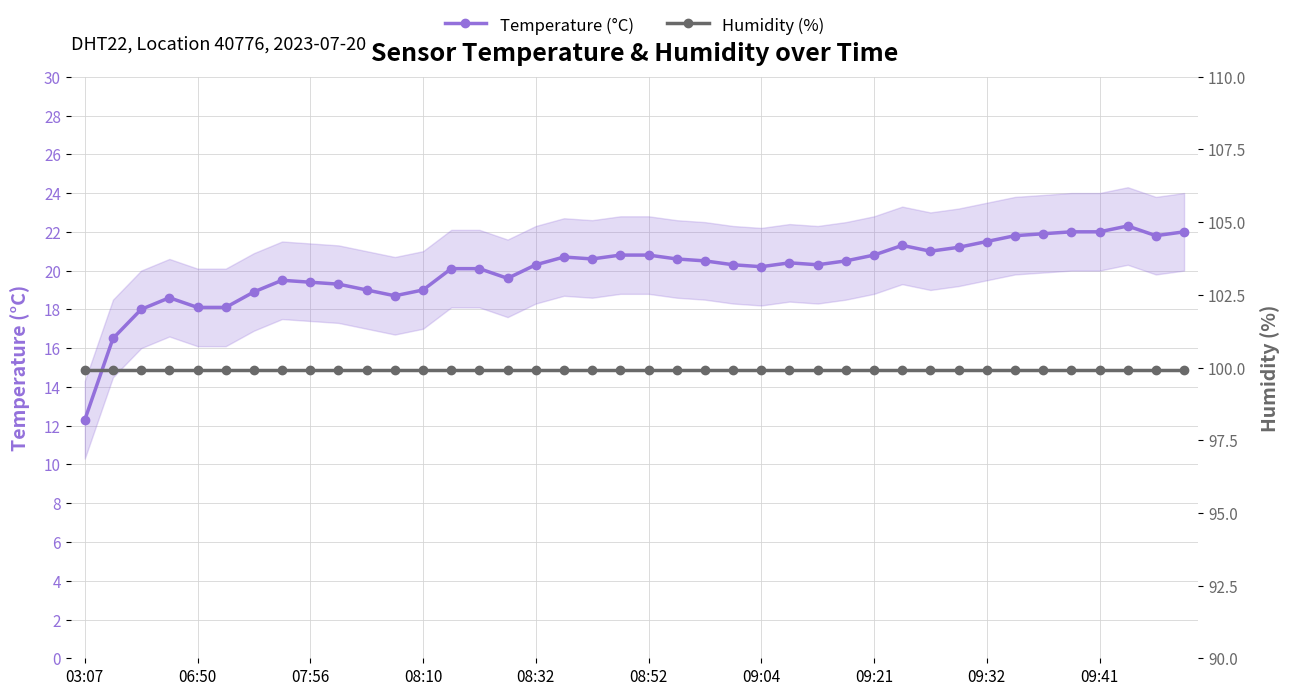

What position from the right is 10?

30